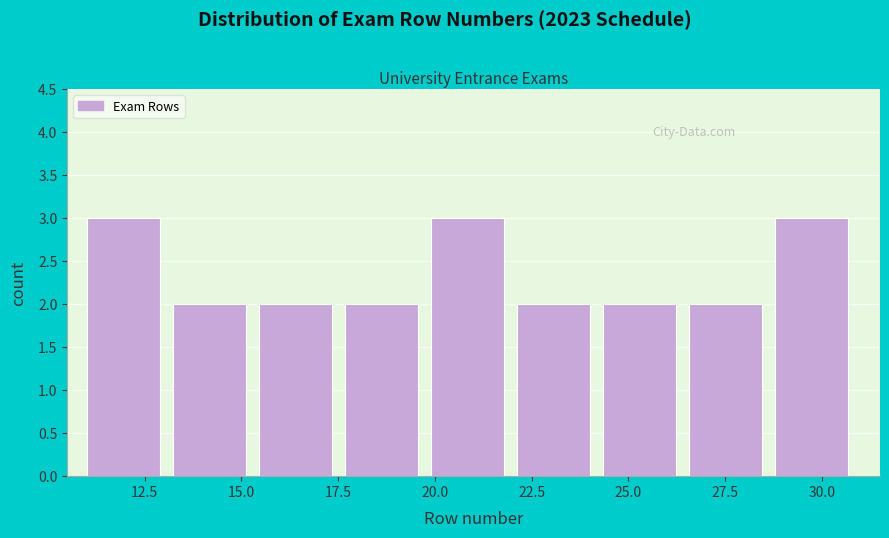

How tall is the bar that spans 15.5 to 17.5 on the x-axis? Neither the bar edges nor the heights are printed on the chart, so give them approximately, as read against the axes.

2